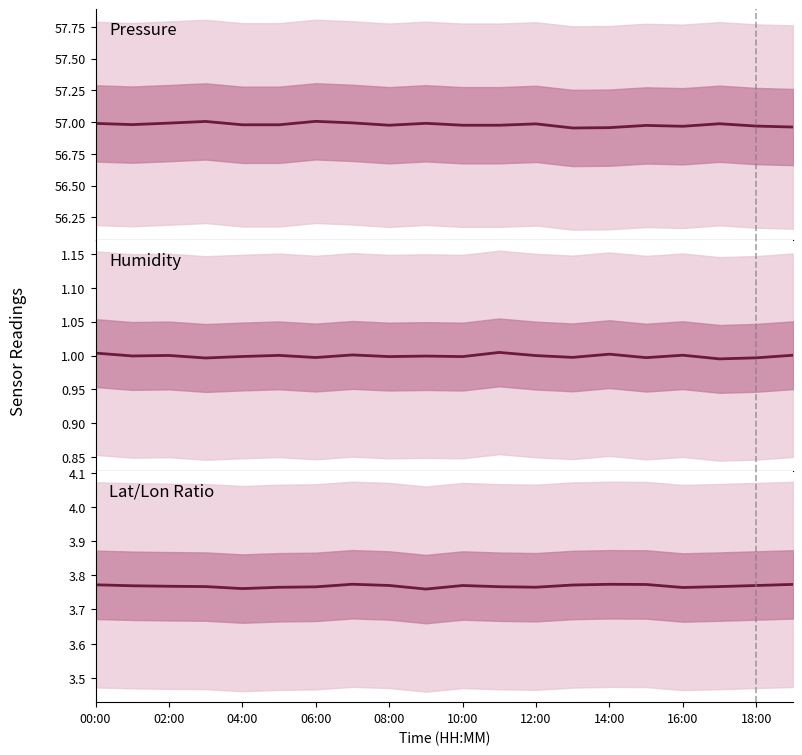

Reading left to right, transcribe all the data shown in this chart.

Pressure: 57.0	57.0	57.0	57.0	57.0	57.0	57.0	57.0	57.0	57.0	57.0	57.0	57.0	57.0	57.0	57.0	57.0	57.0	57.0	57.0
Humidity: 1.0	1.0	1.0	1.0	1.0	1.0	1.0	1.0	1.0	1.0	1.0	1.0	1.0	1.0	1.0	1.0	1.0	1.0	1.0	1.0
Lat/Lon Ratio: 3.8	3.8	3.8	3.8	3.8	3.8	3.8	3.8	3.8	3.8	3.8	3.8	3.8	3.8	3.8	3.8	3.8	3.8	3.8	3.8